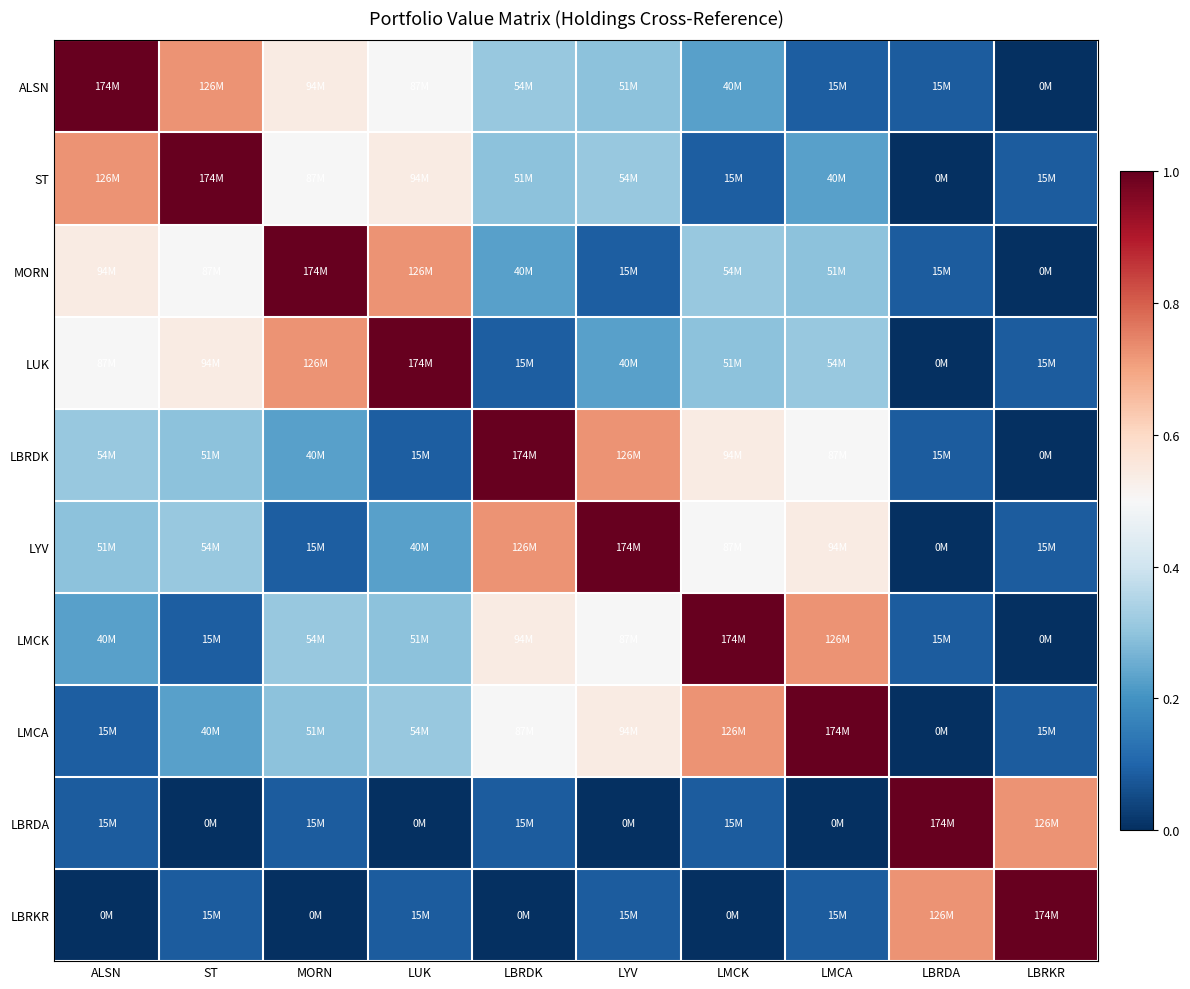

What is the difference between the highest and lowest values at ST?

173908000